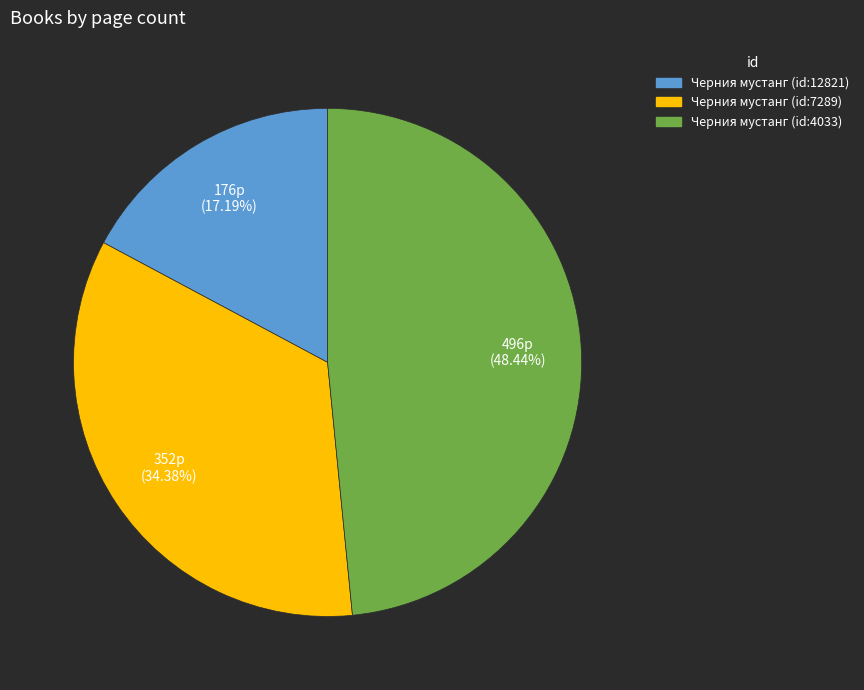

Does any single category account for the majority?

No